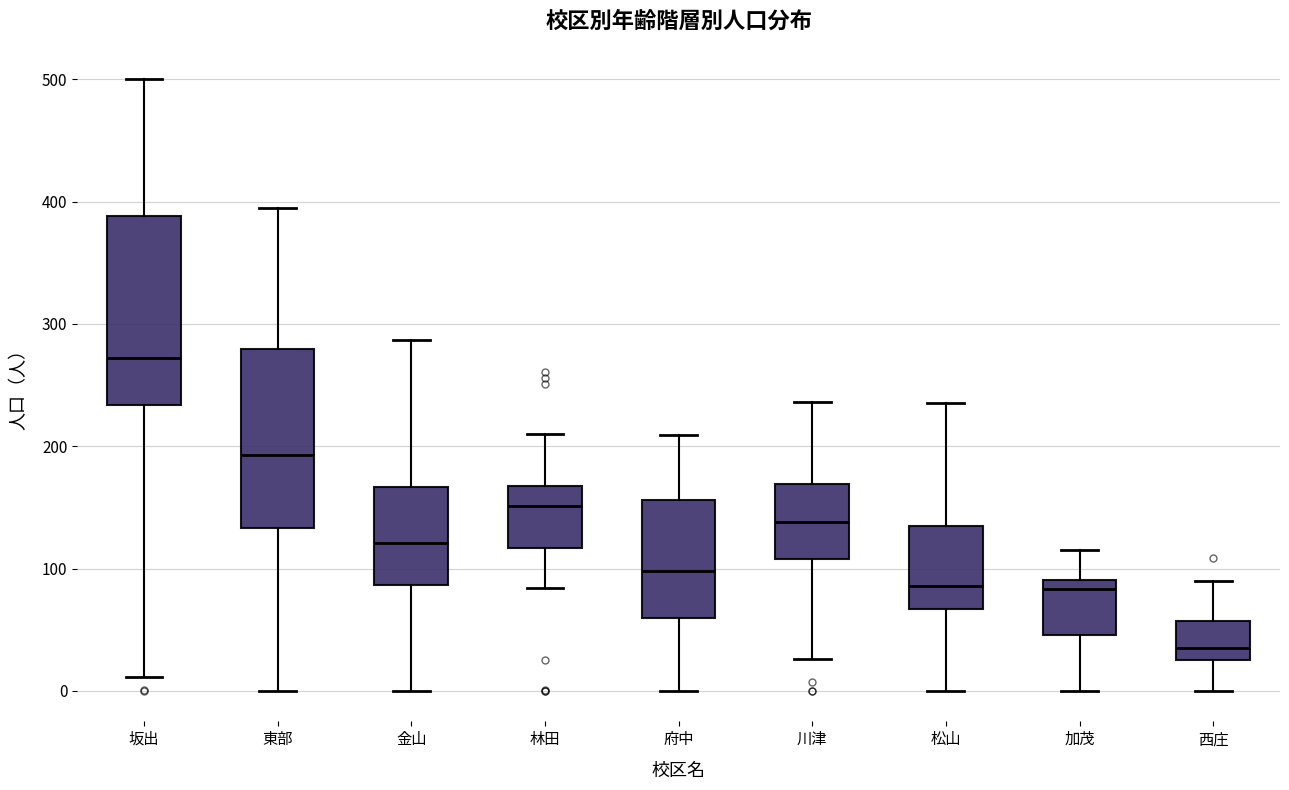

Reading left to right, read every box against the y-axis: the position of its median line, the range the box covers, and the ends of its whiskers. The values are not printed on the chart, so give them approximately, as read against the axis.

坂出: median 270, box 230 to 390, whiskers 10 to 500
東部: median 190, box 130 to 280, whiskers 0 to 400
金山: median 120, box 90 to 170, whiskers 0 to 290
林田: median 150, box 120 to 170, whiskers 80 to 210
府中: median 100, box 60 to 160, whiskers 0 to 210
川津: median 140, box 110 to 170, whiskers 30 to 240
松山: median 90, box 70 to 140, whiskers 0 to 240
加茂: median 80, box 50 to 90, whiskers 0 to 120
西庄: median 40, box 30 to 60, whiskers 0 to 90